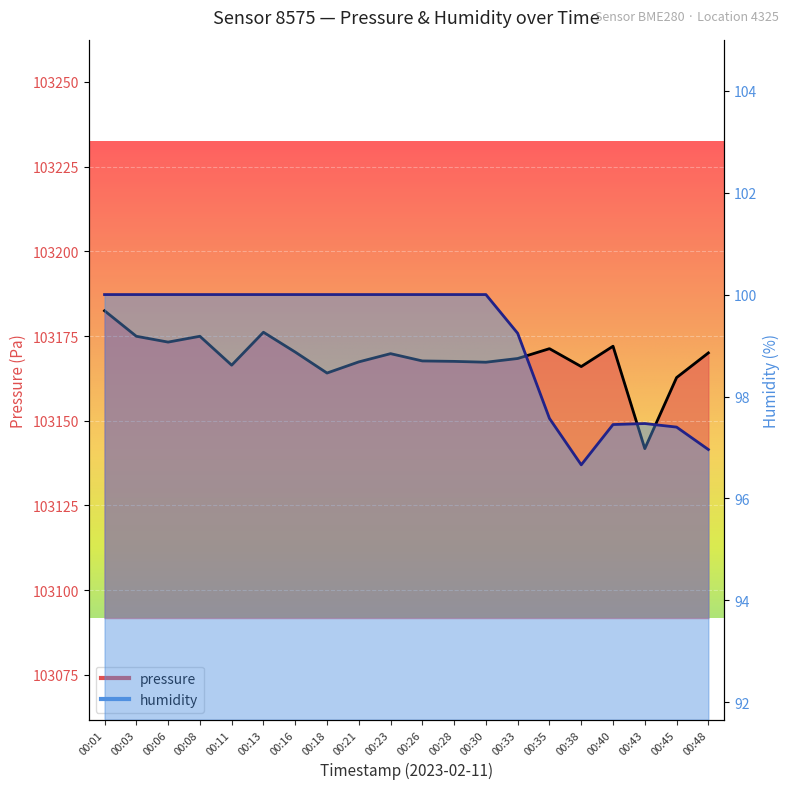

At which category is the sum across all series the highest?

00:01